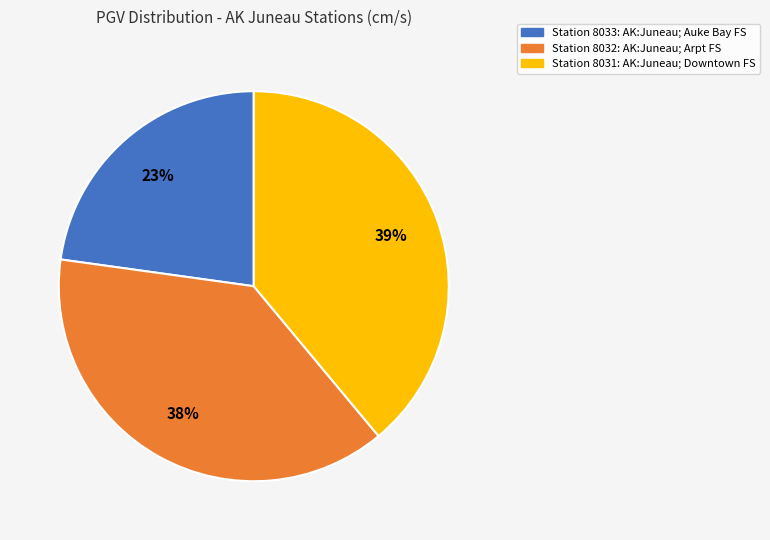

How many slices are in this pie chart?

3